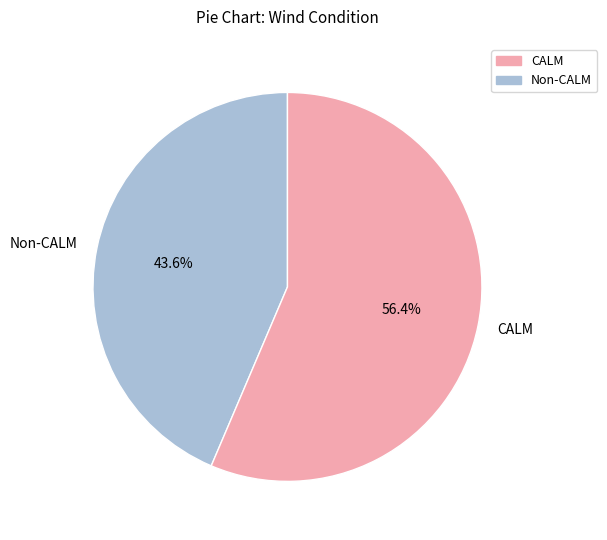

Is there any slice that represents more than half of the pie?

Yes